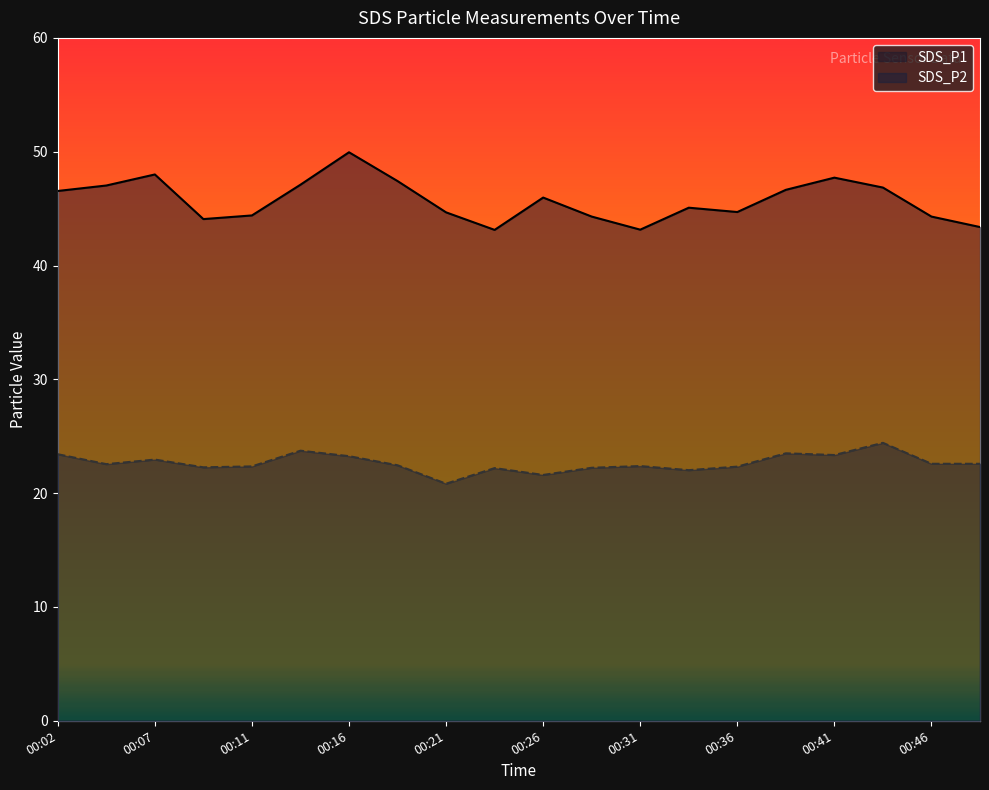

List the labels in order of SDS_P2 value, largest first.

00:43, 00:14, 00:38, 00:02, 00:41, 00:16, 00:07, 00:46, 00:48, 00:04, 00:19, 00:31, 00:11, 00:36, 00:09, 00:29, 00:24, 00:33, 00:26, 00:21